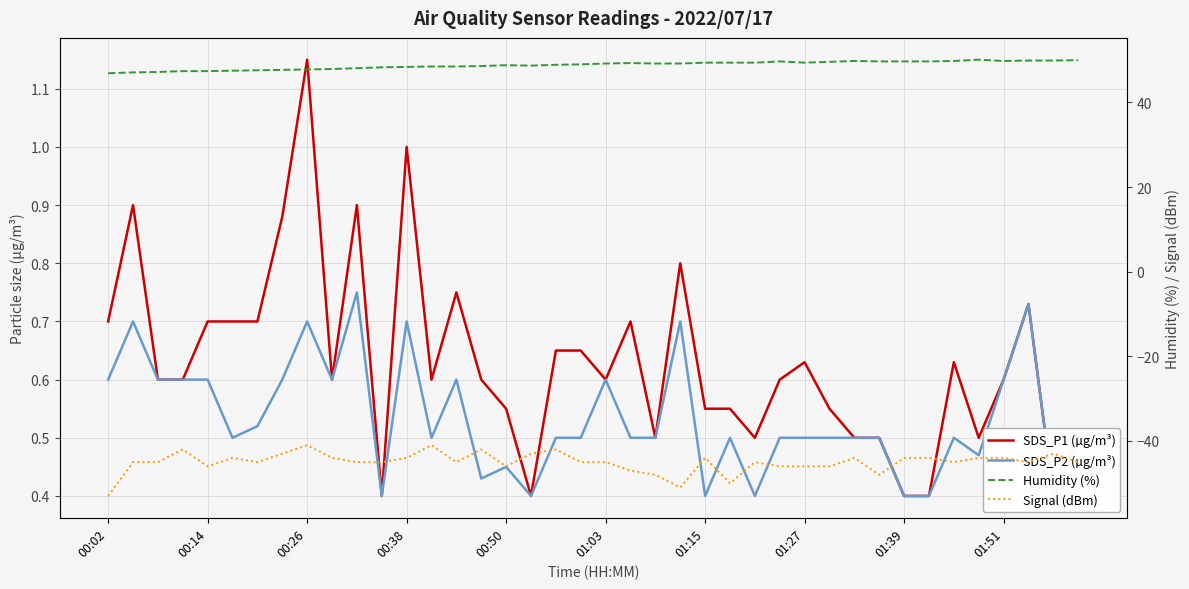

Reading right to left, transcribe all the data shown in this chart.

SDS_P1 (µg/m³): 0.5	0.4	0.7	0.6	0.5	0.6	0.4	0.4	0.5	0.5	0.6	0.6	0.6	0.5	0.6	0.6	0.8	0.5	0.7	0.6	0.7	0.7	0.4	0.6	0.6	0.8	0.6	1.0	0.4	0.9	0.6	1.1	0.9	0.7	0.7	0.7	0.6	0.6	0.9	0.7
SDS_P2 (µg/m³): 0.5	0.4	0.7	0.6	0.5	0.5	0.4	0.4	0.5	0.5	0.5	0.5	0.5	0.4	0.5	0.4	0.7	0.5	0.5	0.6	0.5	0.5	0.4	0.5	0.4	0.6	0.5	0.7	0.4	0.8	0.6	0.7	0.6	0.5	0.5	0.6	0.6	0.6	0.7	0.6
Humidity (%): 50.0	49.9	49.9	49.8	50.1	49.8	49.7	49.7	49.7	49.8	49.6	49.4	49.7	49.4	49.4	49.4	49.2	49.2	49.3	49.2	49.0	48.9	48.7	48.8	48.6	48.5	48.5	48.4	48.3	48.1	47.9	47.8	47.7	47.6	47.5	47.4	47.4	47.2	47.1	46.9
Signal (dBm): -45.0	-43.0	-45.0	-44.0	-44.0	-45.0	-44.0	-44.0	-48.0	-44.0	-46.0	-46.0	-46.0	-45.0	-50.0	-44.0	-51.0	-48.0	-47.0	-45.0	-45.0	-42.0	-43.0	-46.0	-42.0	-45.0	-41.0	-44.0	-45.0	-45.0	-44.0	-41.0	-43.0	-45.0	-44.0	-46.0	-42.0	-45.0	-45.0	-53.0